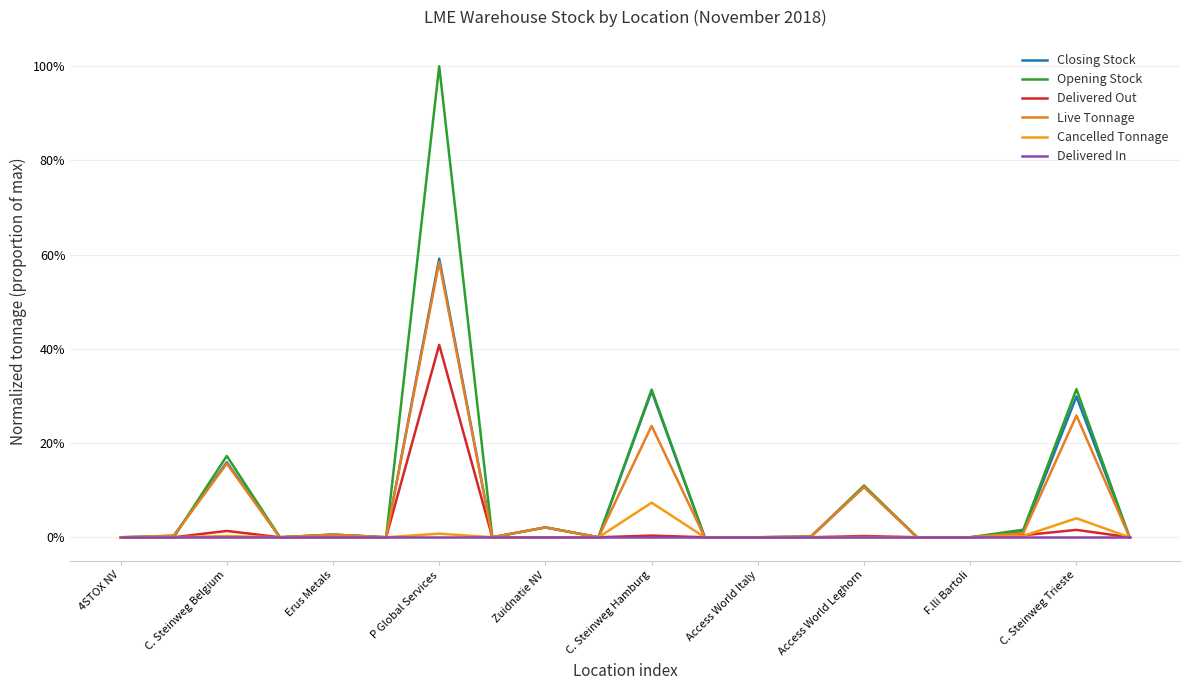

Which label corresponds to the smallest value in the chart?

4STOX NV